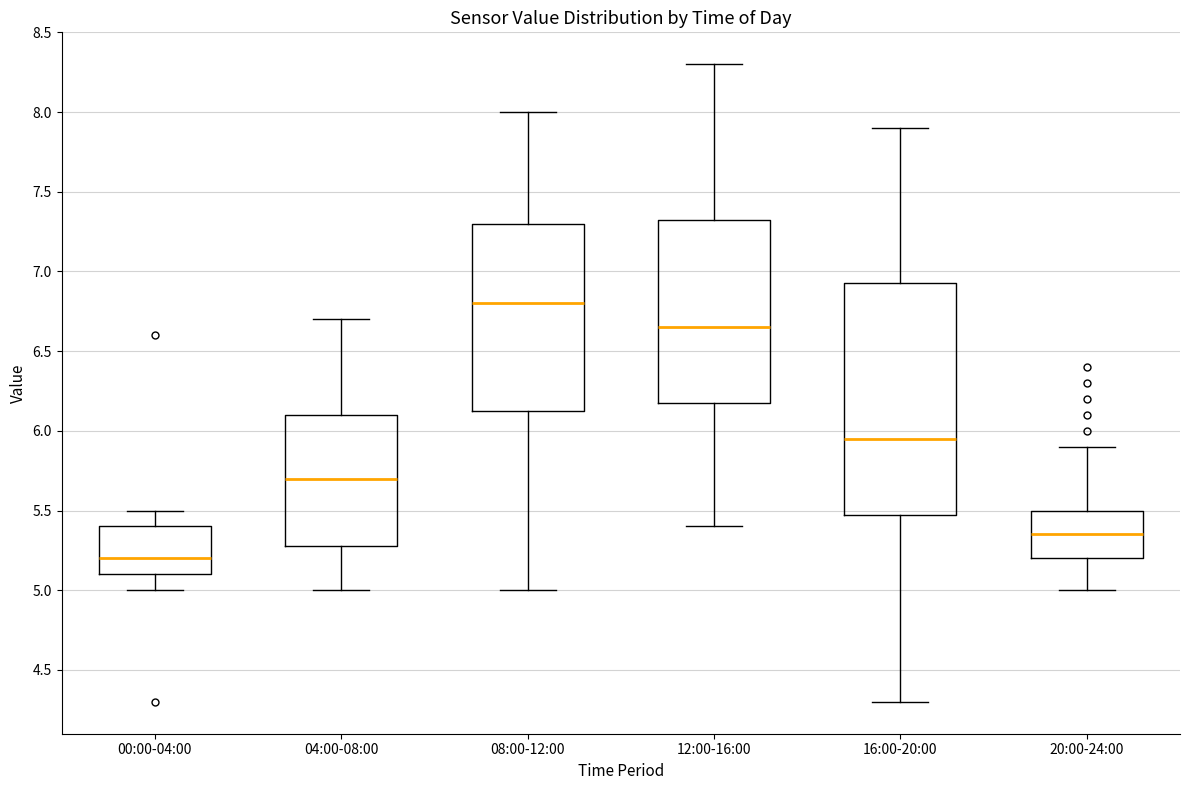

Which box is the tallest, from its lower edge to its upper edge?

16:00-20:00